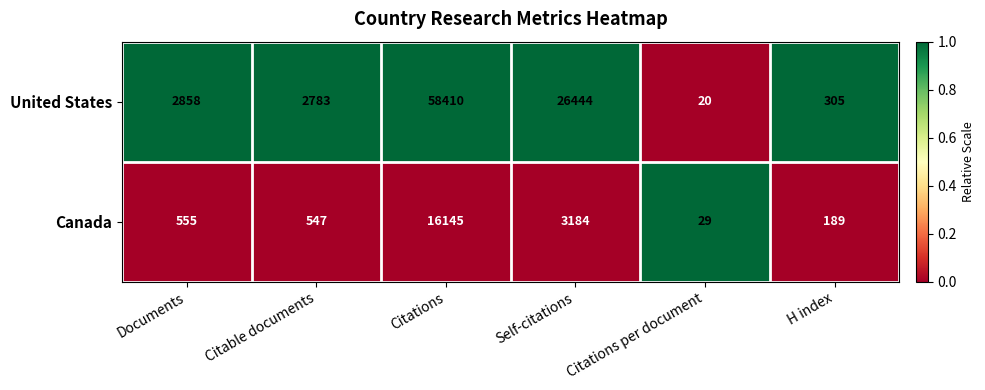

What is the total value across all series at Citations per document?

49